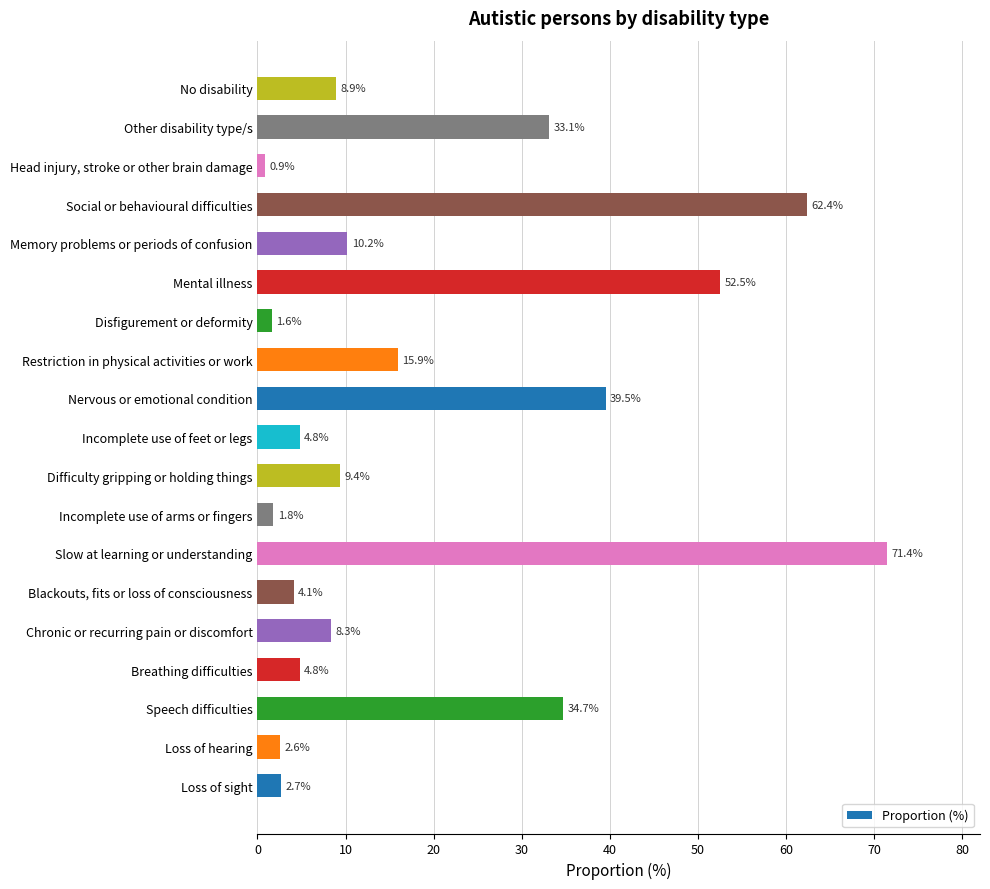

Reading bottom to top, extract all data points from this chart.

Loss of sight=2.7	Loss of hearing=2.6	Speech difficulties=34.7	Breathing difficulties=4.8	Chronic or recurring pain or discomfort=8.3	Blackouts, fits or loss of consciousness=4.1	Slow at learning or understanding=71.4	Incomplete use of arms or fingers=1.8	Difficulty gripping or holding things=9.4	Incomplete use of feet or legs=4.8	Nervous or emotional condition=39.5	Restriction in physical activities or work=15.9	Disfigurement or deformity=1.6	Mental illness=52.5	Memory problems or periods of confusion=10.2	Social or behavioural difficulties=62.4	Head injury, stroke or other brain damage=0.9	Other disability type/s=33.1	No disability=8.9